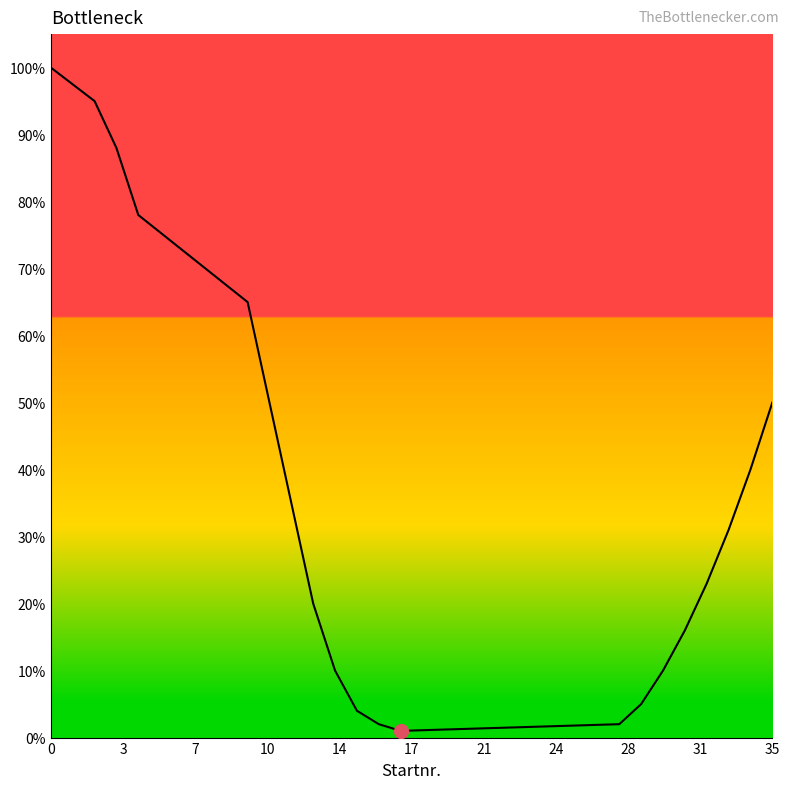

How many categories are shown in the chart?

20